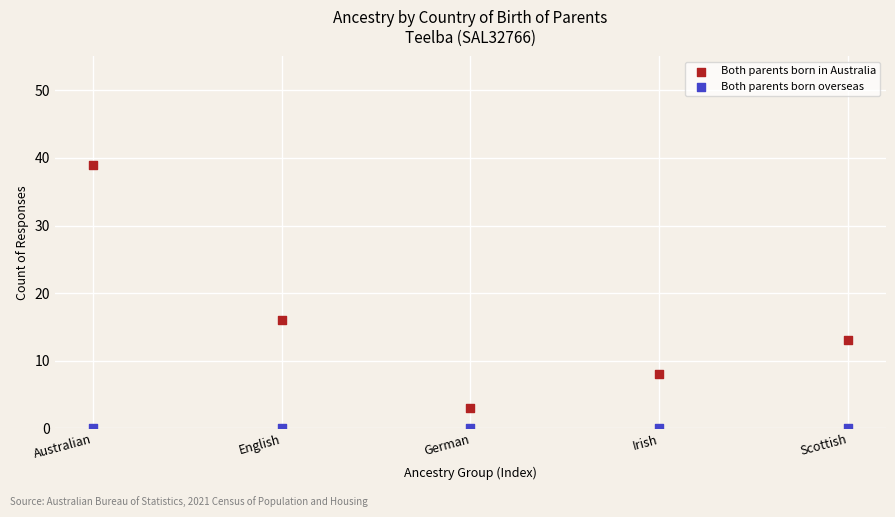

What are all the series names shown in the legend?

Both parents born in Australia, Both parents born overseas